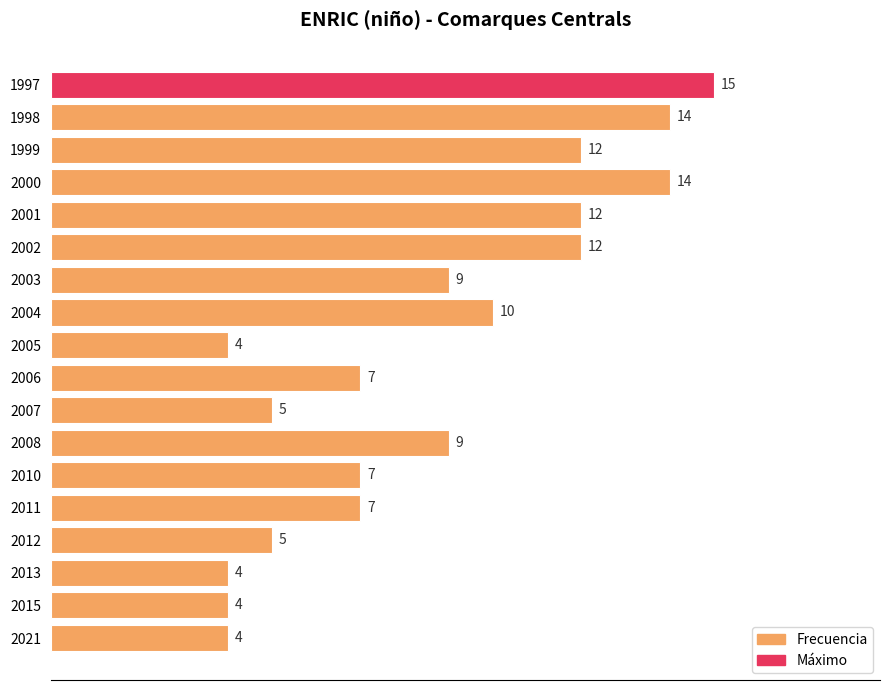

How many categories are shown in the chart?

18